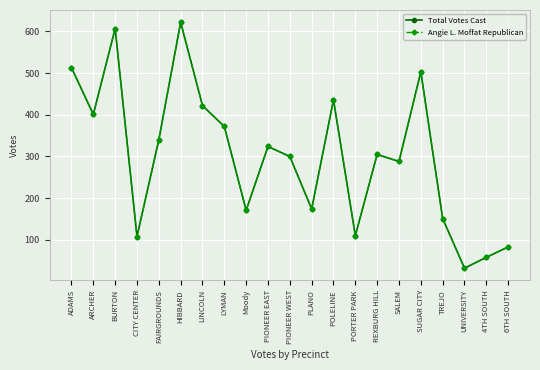

Which label corresponds to the largest value in the chart?

HIBBARD